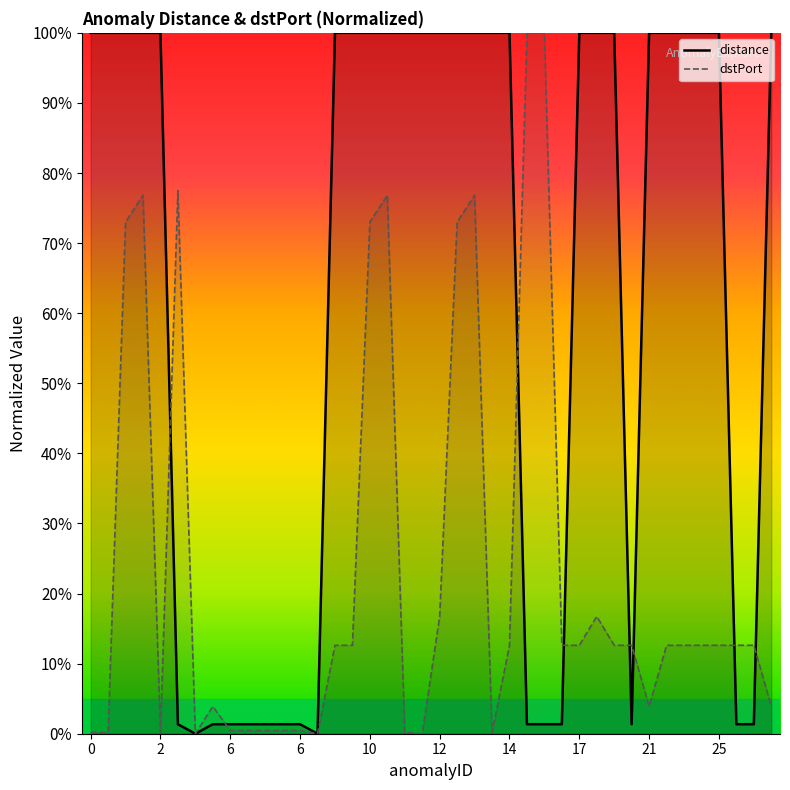

Rank the series by their average value, from lowest to highest.

dstPort, distance